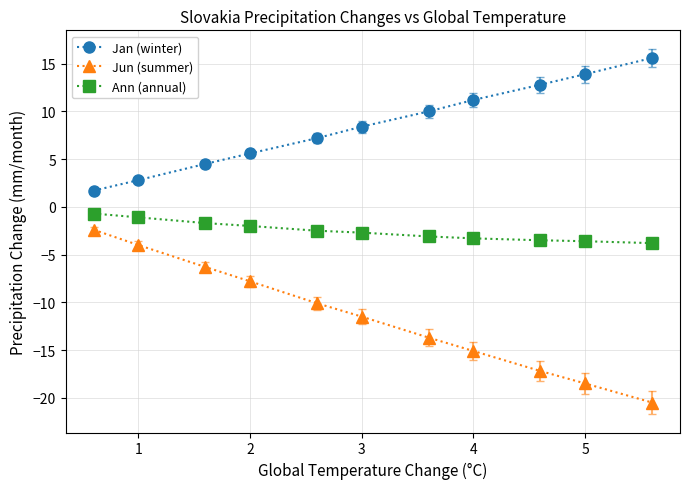

Which series has the largest range (max minus min)?

Jun (summer)